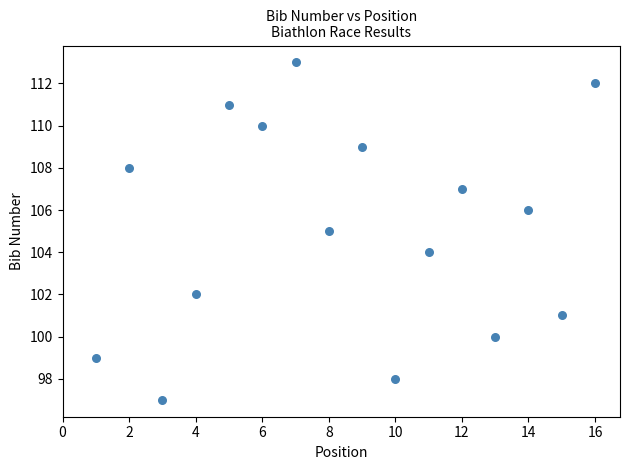

What is the range of Y values (max minus min)?

16